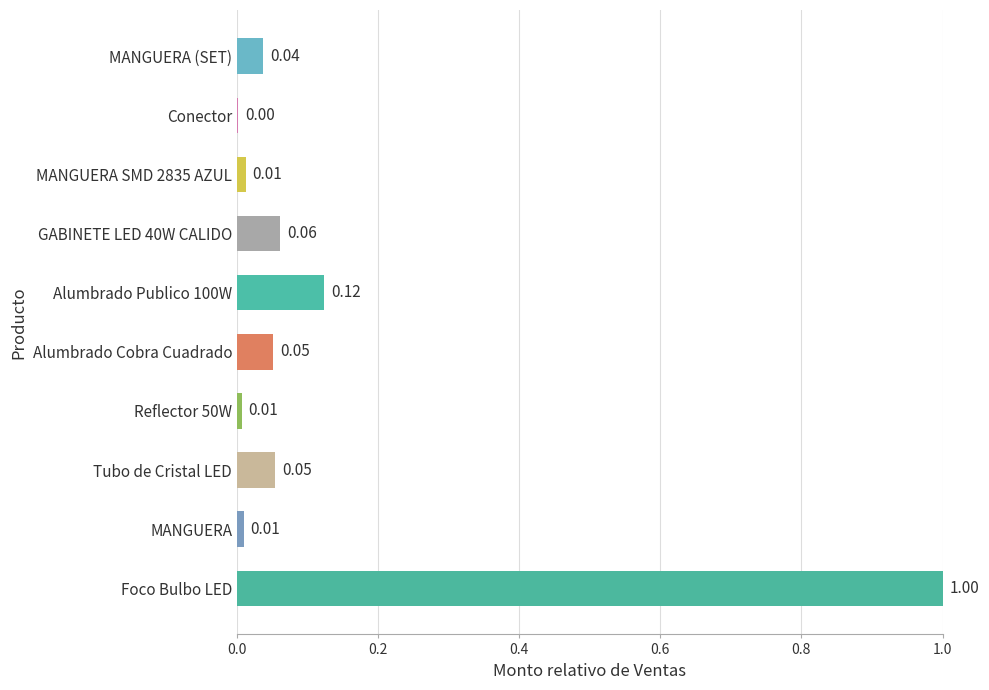

Are the bars grouped side by side (vs. stacked)?

No